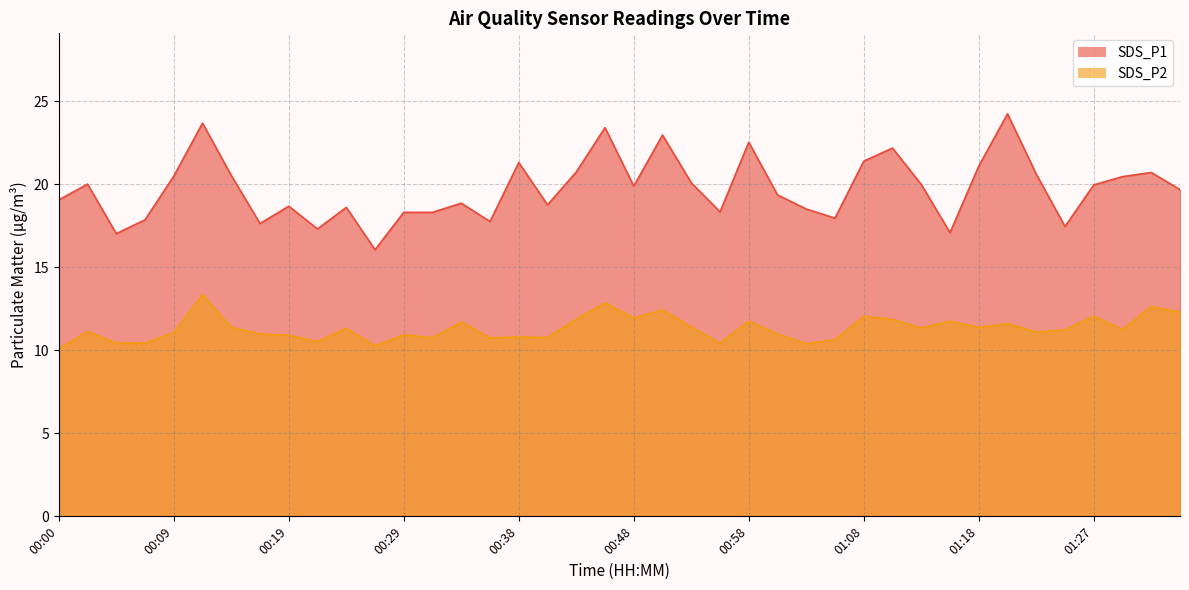

Which series has the widest spread of values?

SDS_P1